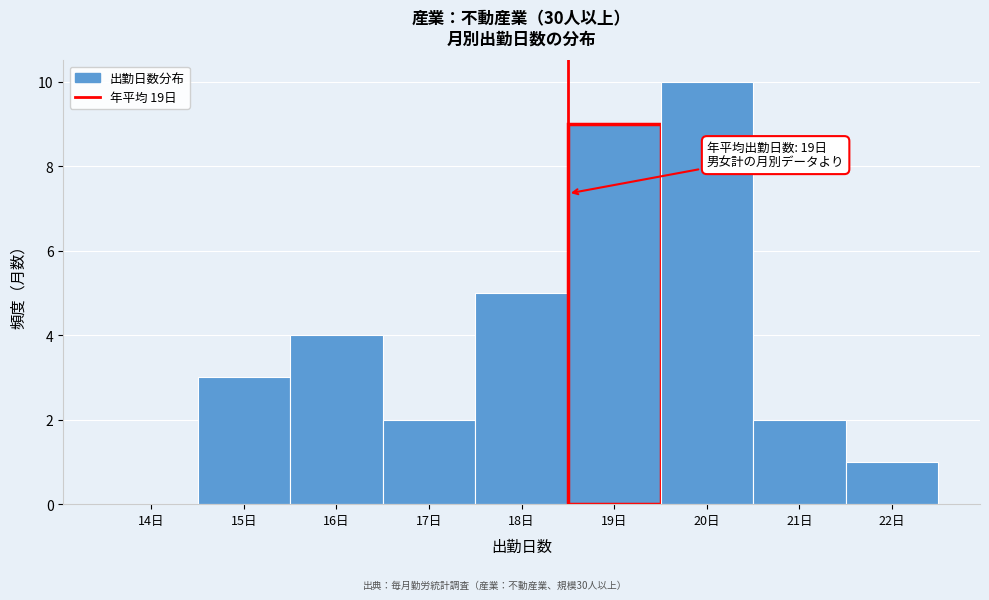

Reading right to left, list all the values displayed in this chart.

22日=1	21日=2	20日=10	19日=9	18日=5	17日=2	16日=4	15日=3	14日=0